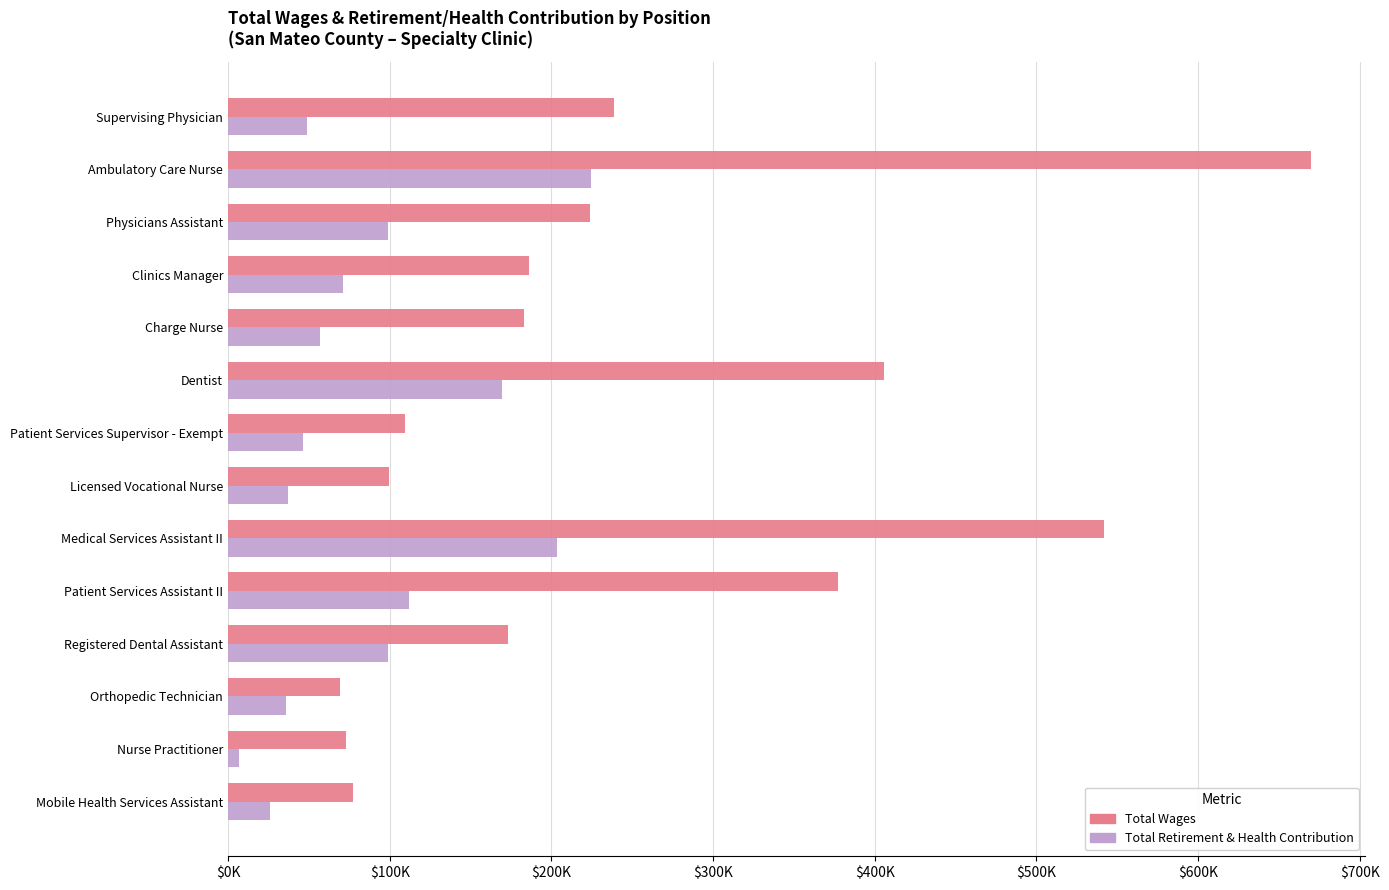

What are all the series names shown in the legend?

Total Wages, Total Retirement & Health Contribution